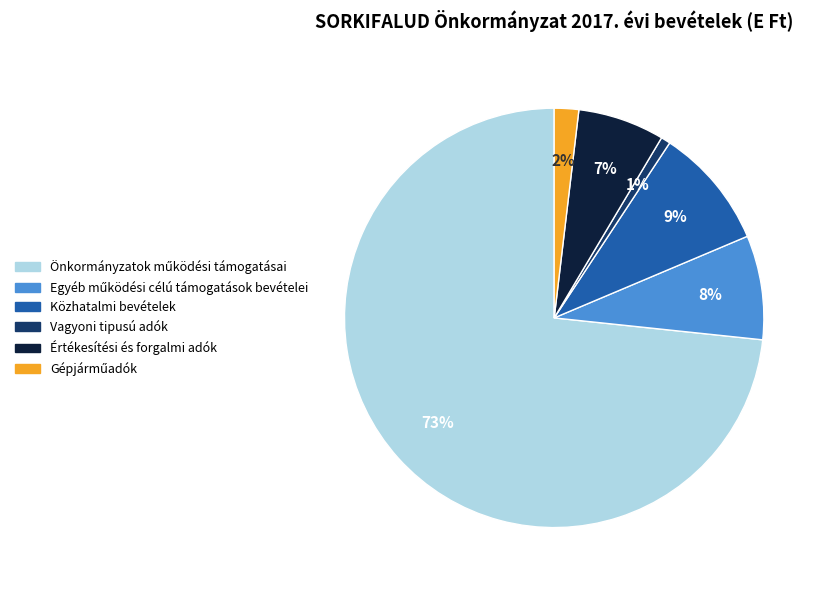

Does Vagyoni tipusú adók represent more than half of the total?

No